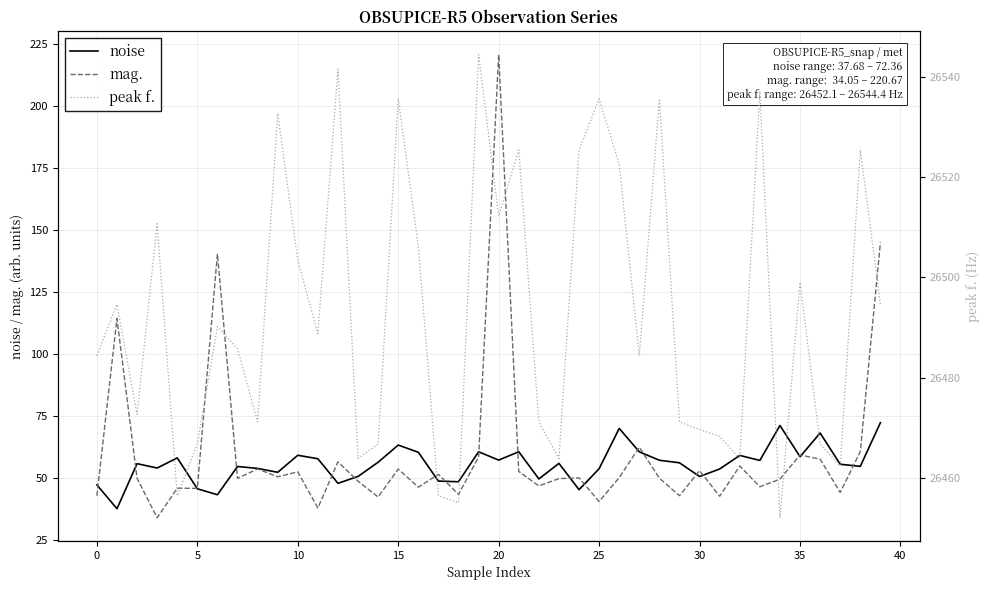

Is it true that peak f. equals 26471.2 at 22?

True